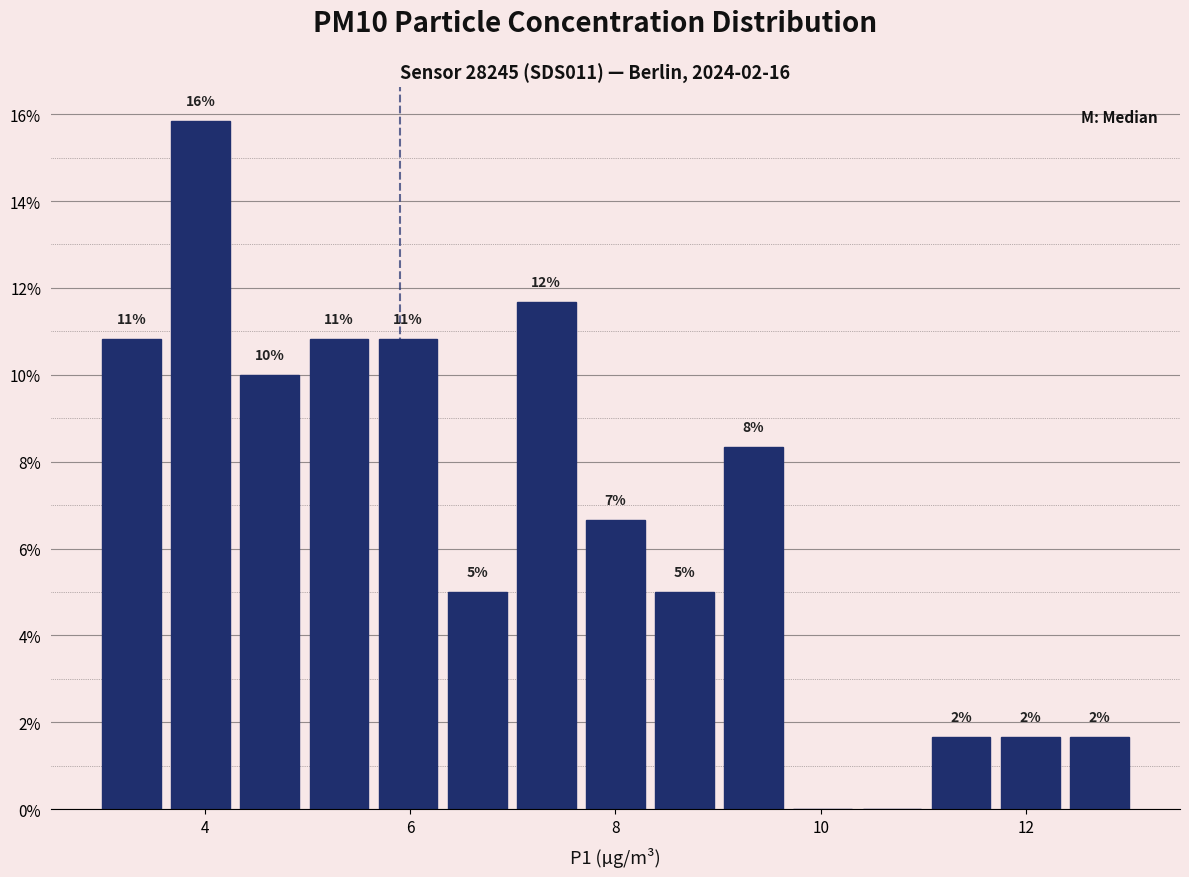

Read against the x-axis, roughly where is the centre of the tallest bar?

4.0